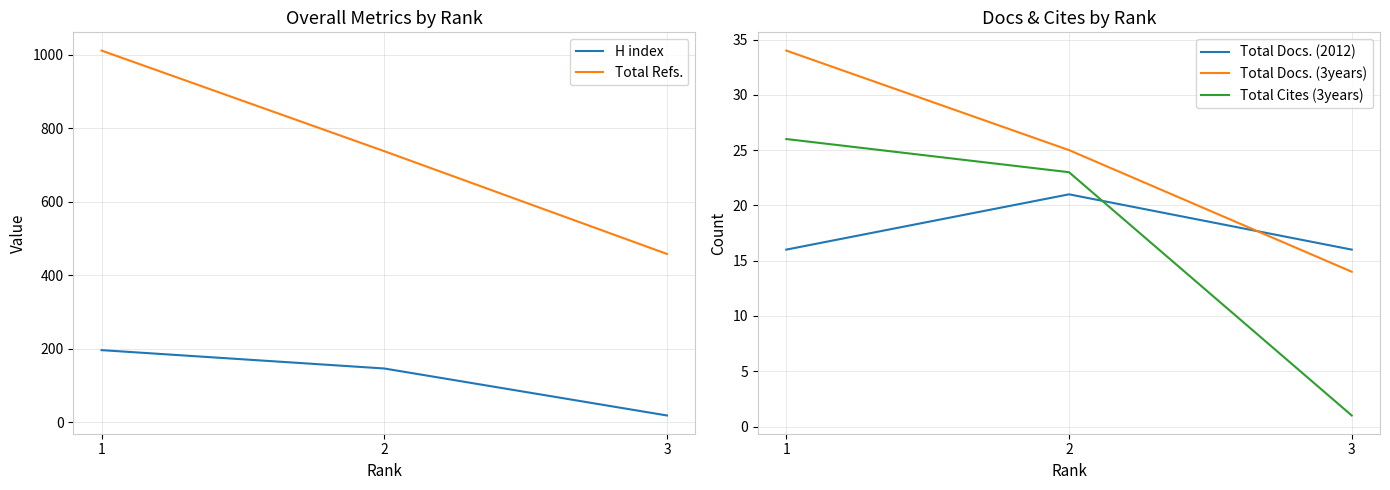

What is the difference between the maximum and minimum values in the Total Docs. (3years) series?

20